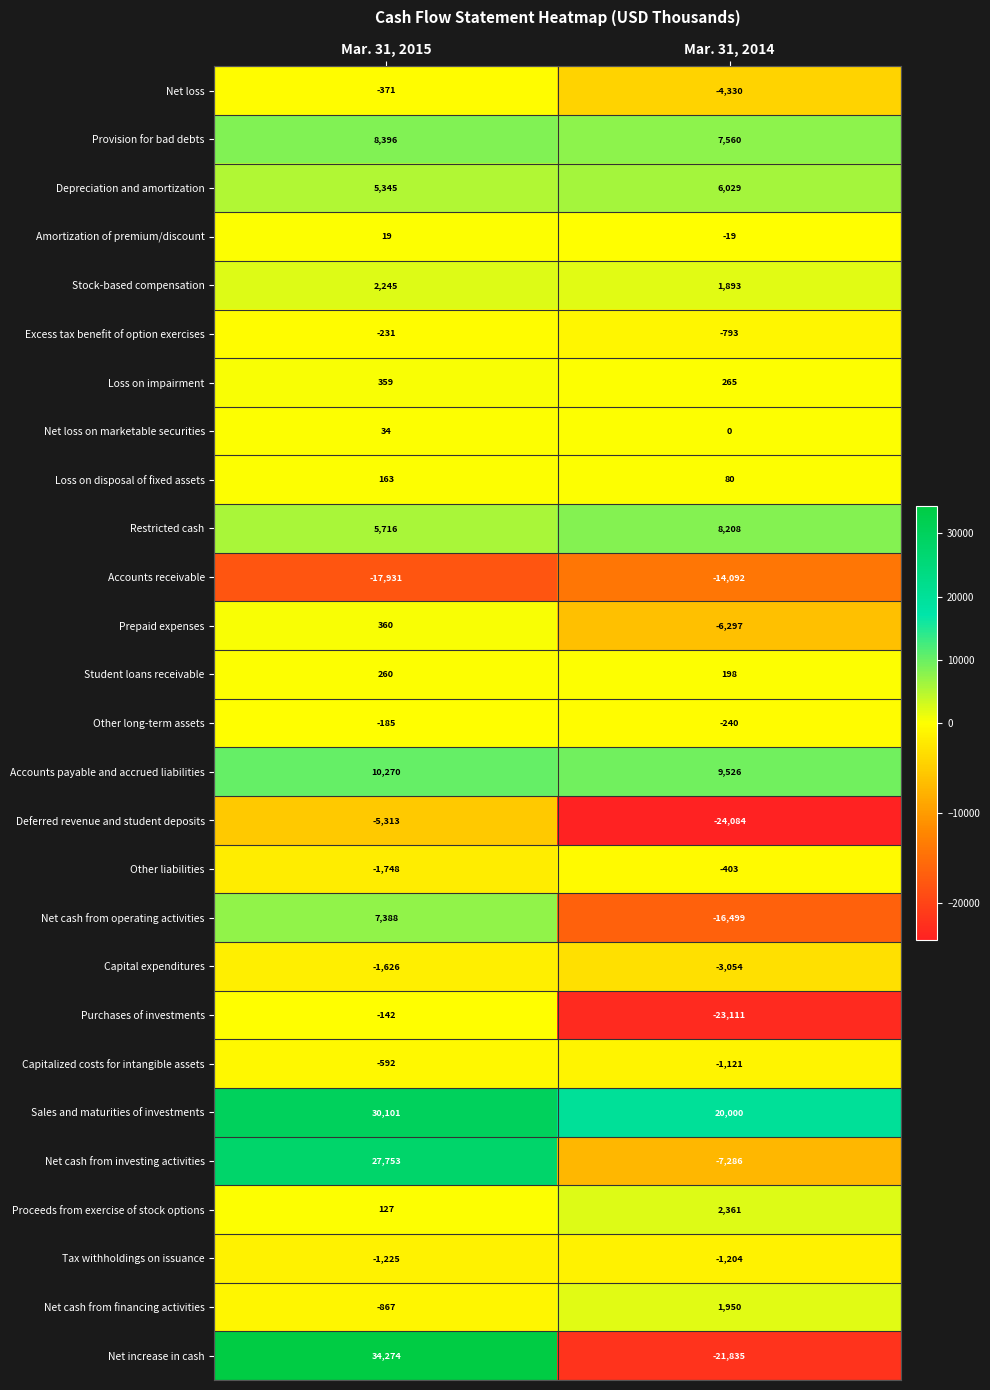

The Net cash from financing activities series shows 3301 at Mar. 31, 2014. True or false?

False